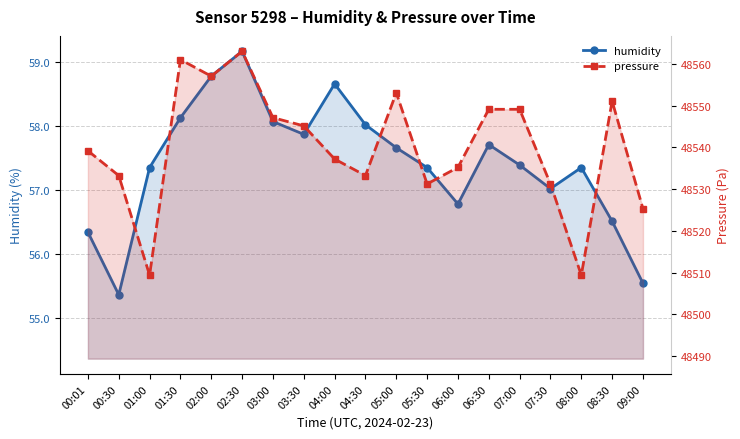

Is it true that pressure equals 48557.1 at 02:00?

True